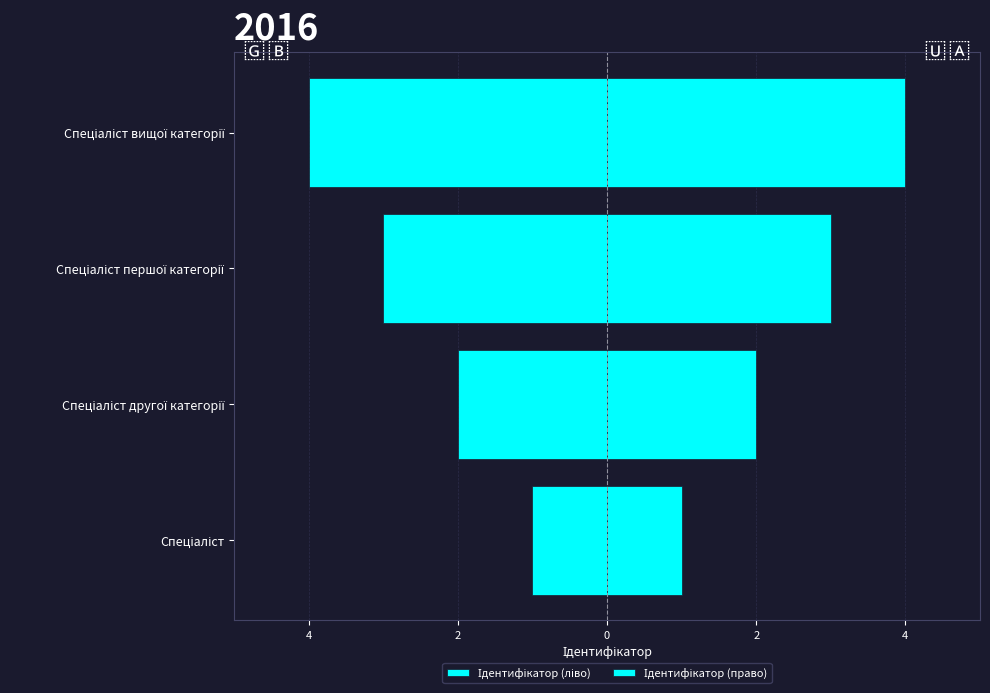

Which series has the largest total across all categories?

Ідентифікатор (право)